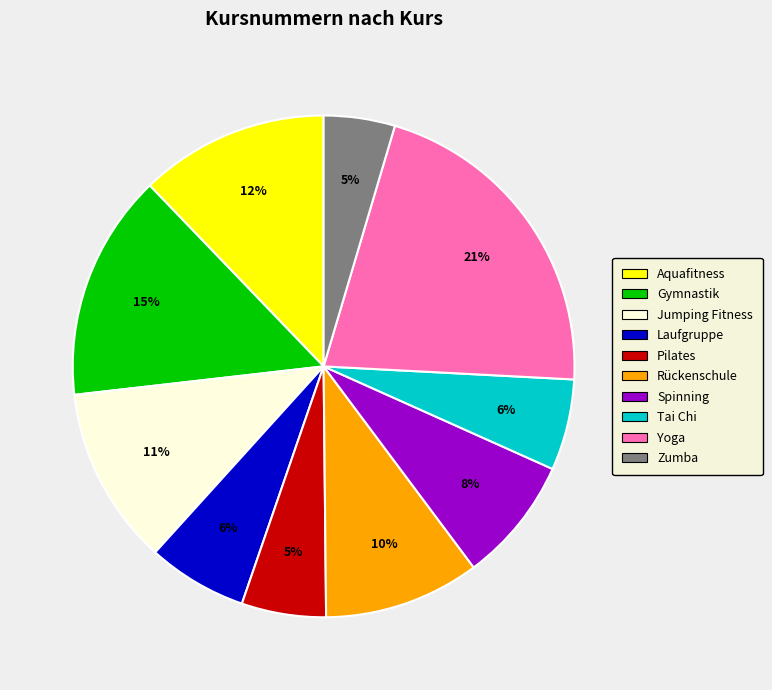

Is there any slice that represents more than half of the pie?

No